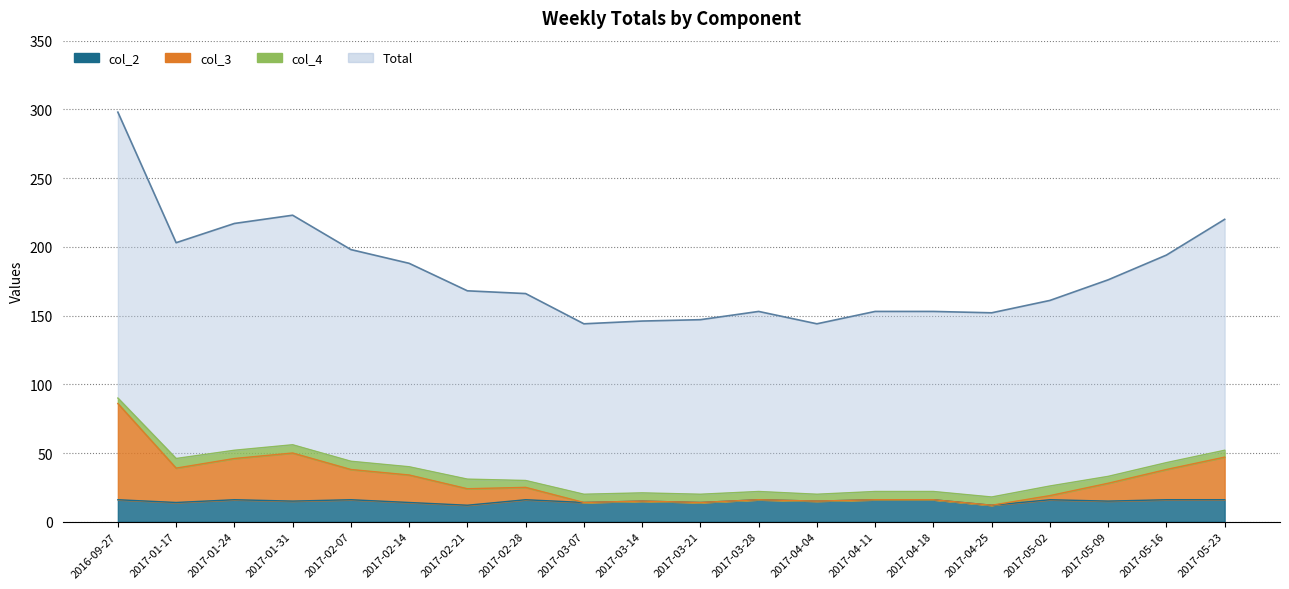

Which category has the highest value in the col_2 series?

2016-09-27